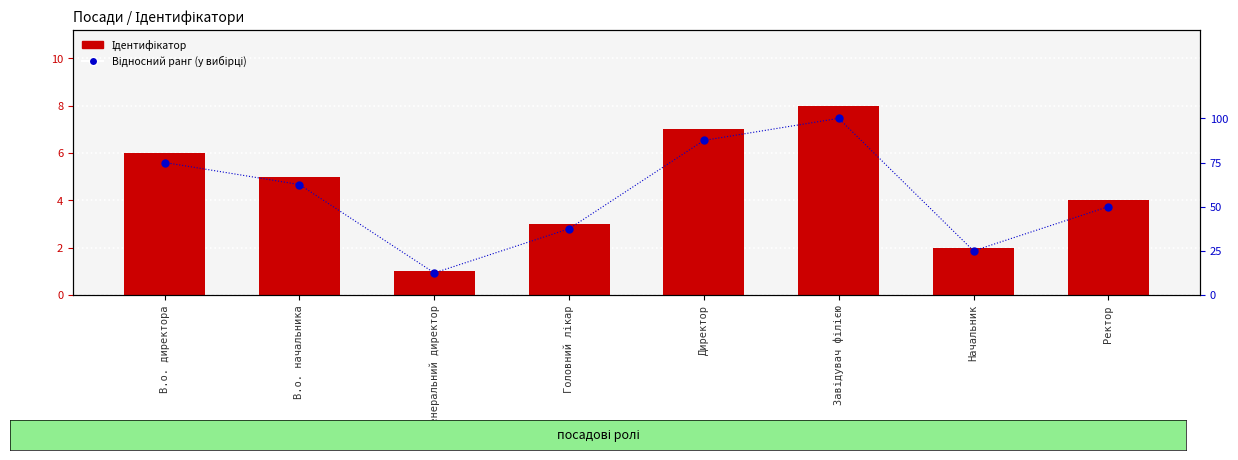

Rank the series by their average value, from highest to lowest.

Відносний ранг (у вибірці), Ідентифікатор